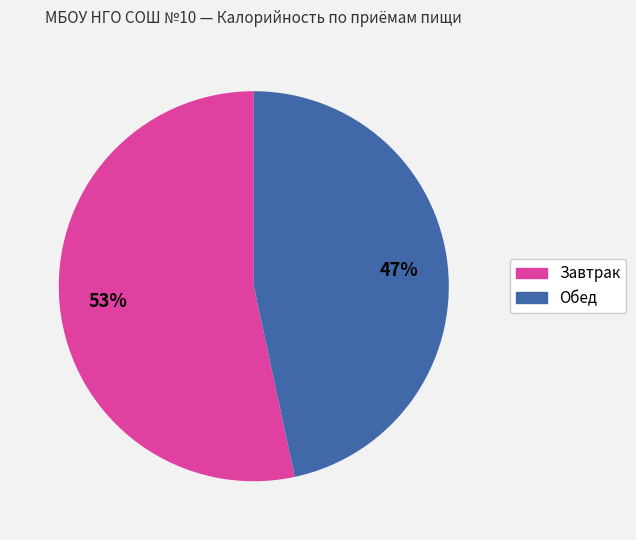

Is there a majority slice in this chart?

Yes